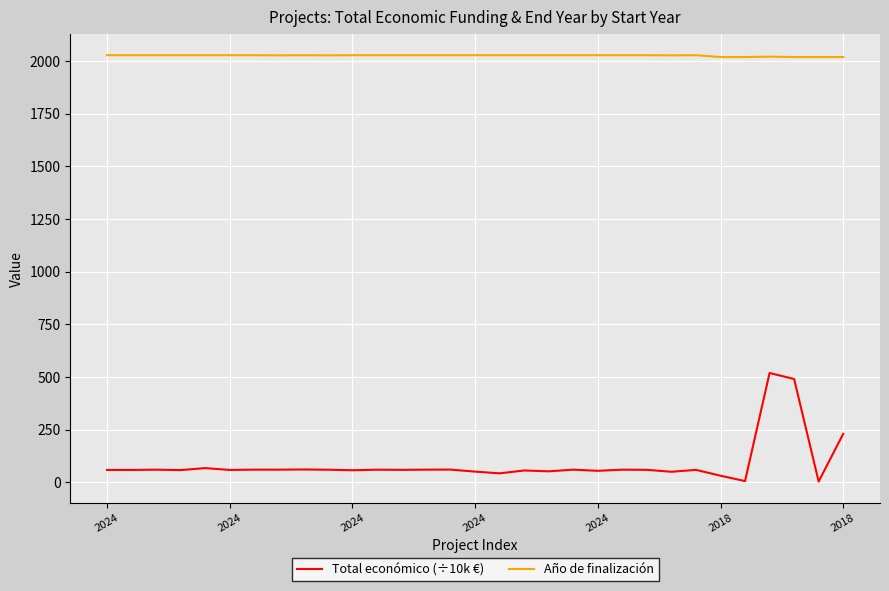

How many lines are shown in the chart?

2